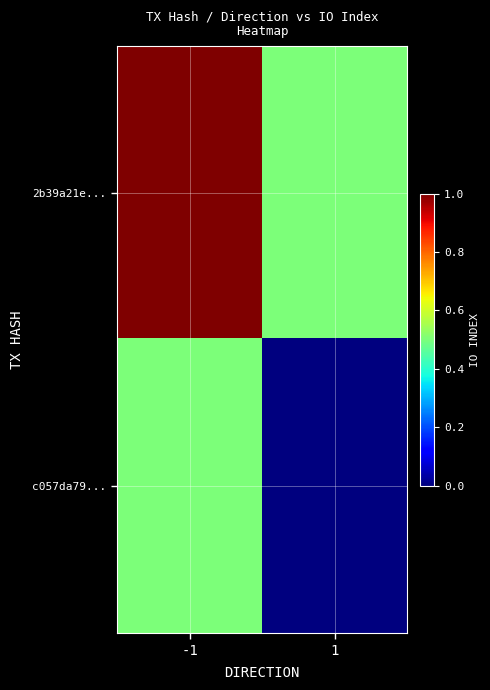

Which has a higher value, 1 or -1?

-1